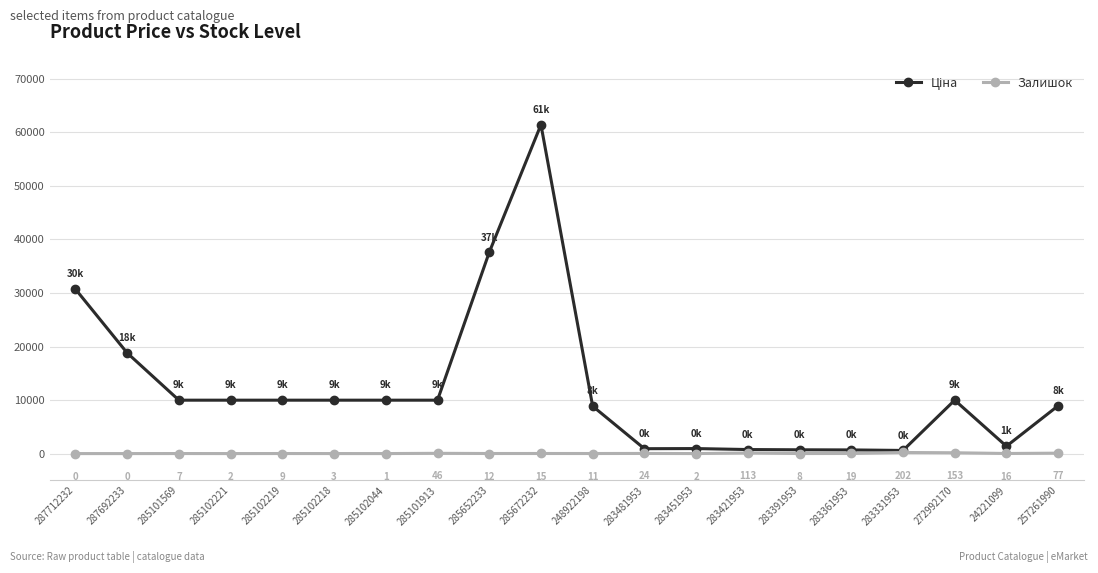

At which label does Залишок first exceed 12?

285101913